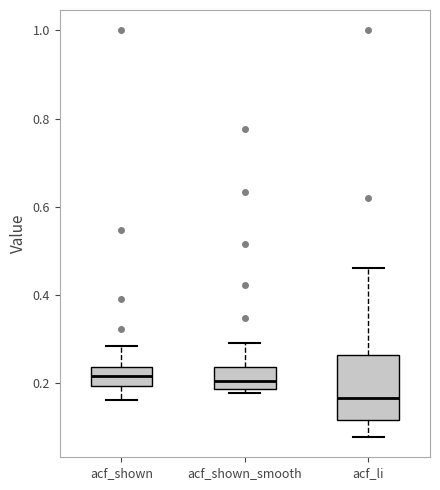

Where does the upper whisker of the box for acf_shown_smooth end on the y-axis? The values are not printed on the chart, so give them approximately, as read against the axis.

0.30